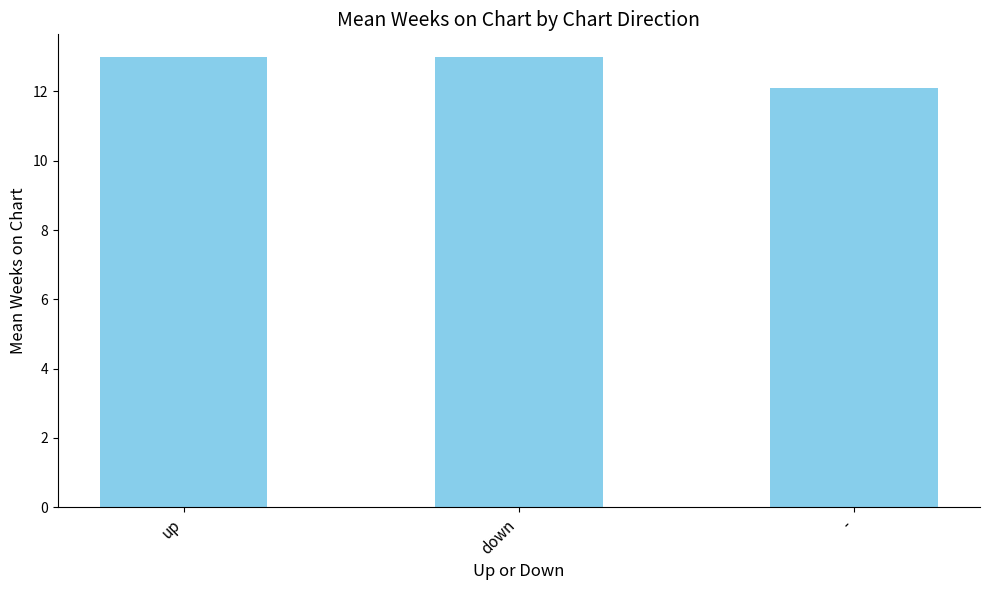

Read the value at up.

13.0